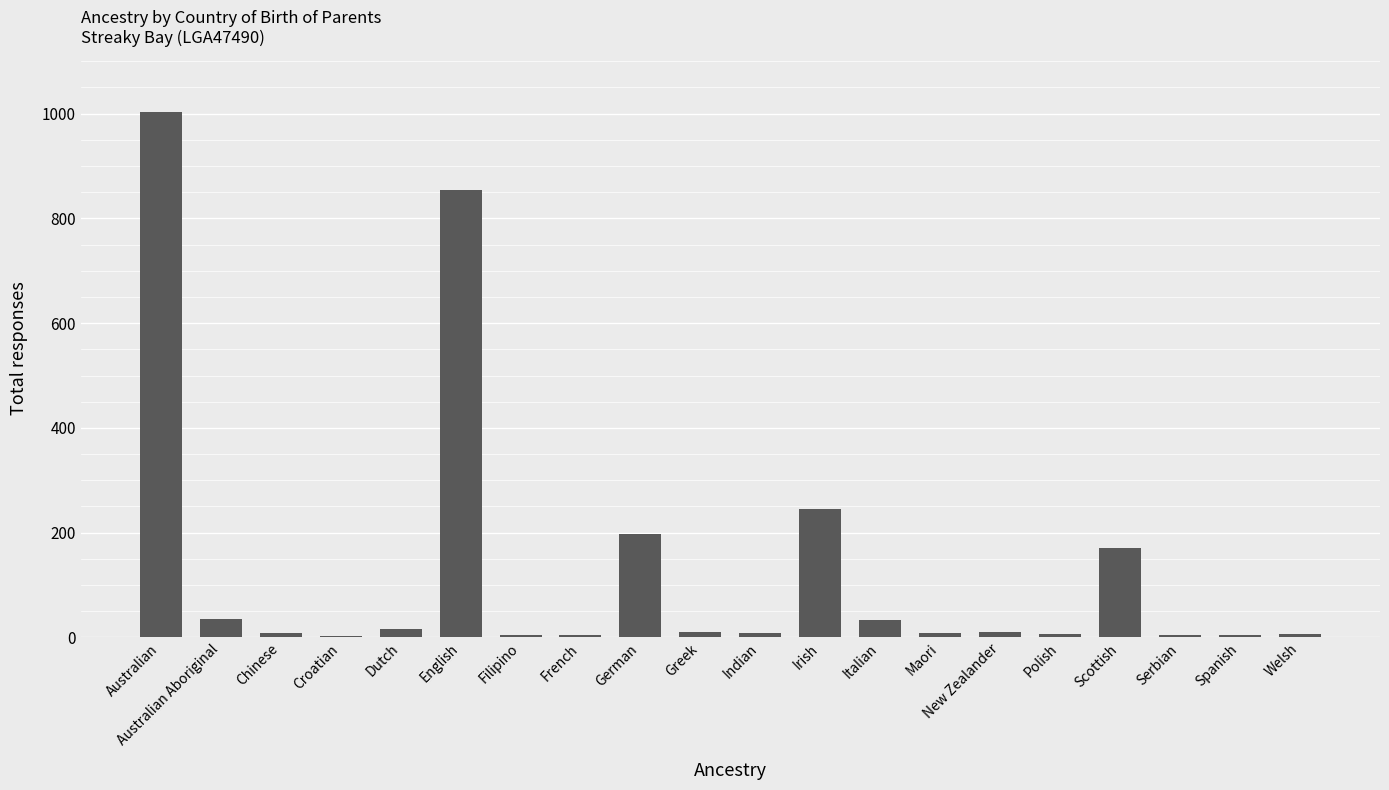

What is the sum of all values?

2637